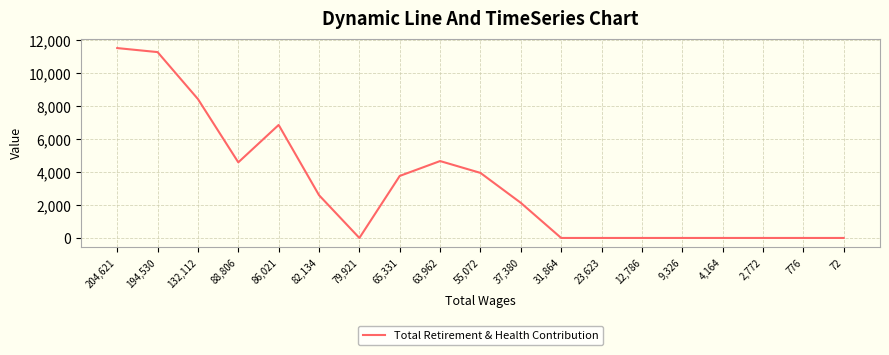

What is the greatest value displayed?

11529